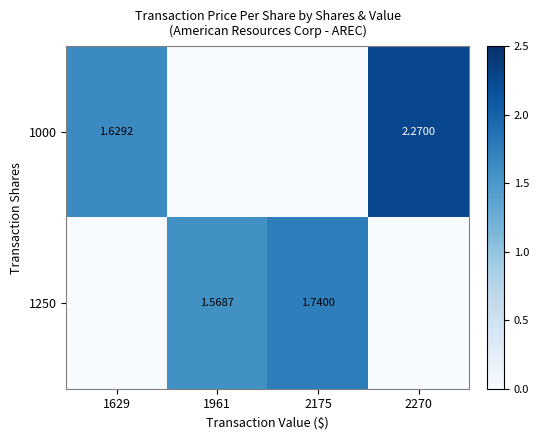

How many distinct data groups are displayed?

2